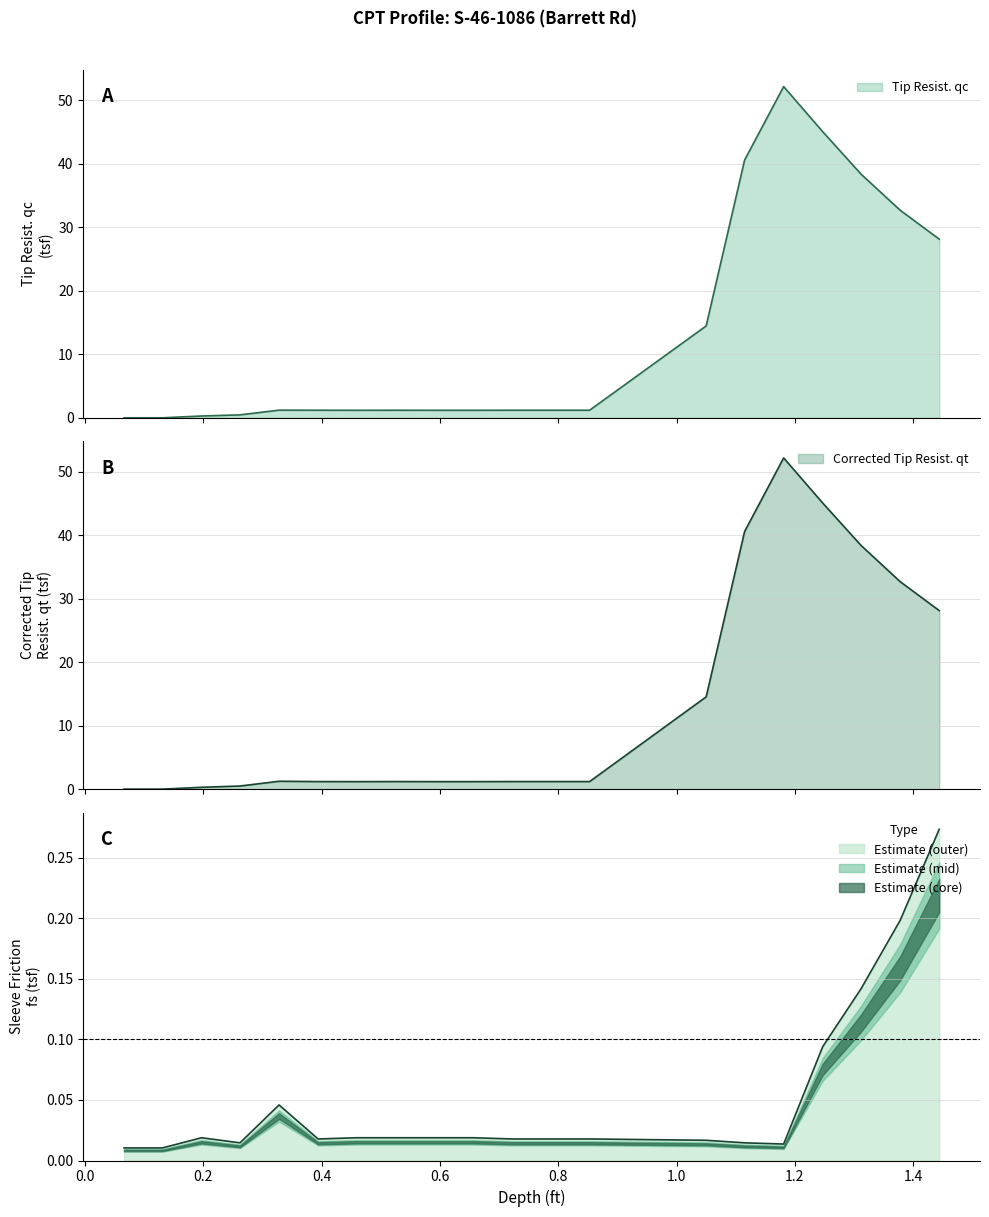

How many interior local valleys does the Tip Resist. qc series have?

1